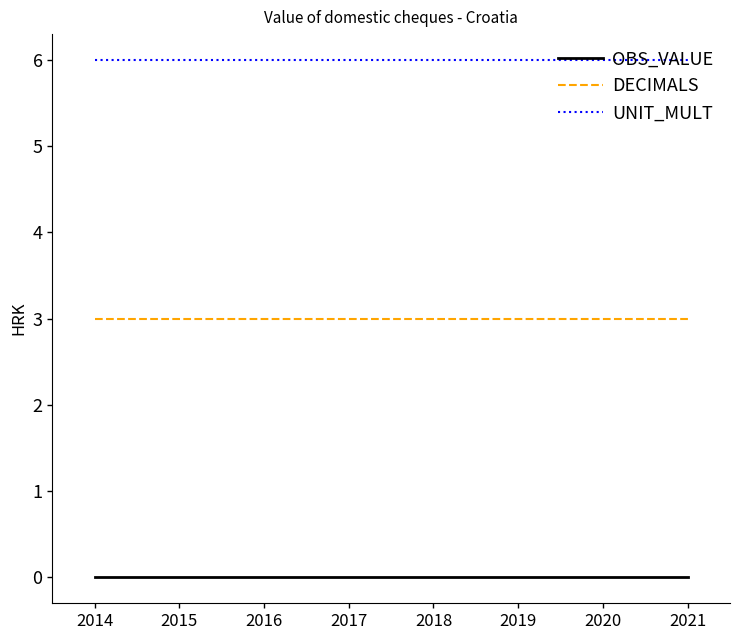

True or false: UNIT_MULT has a value of 6 at 2016.

True